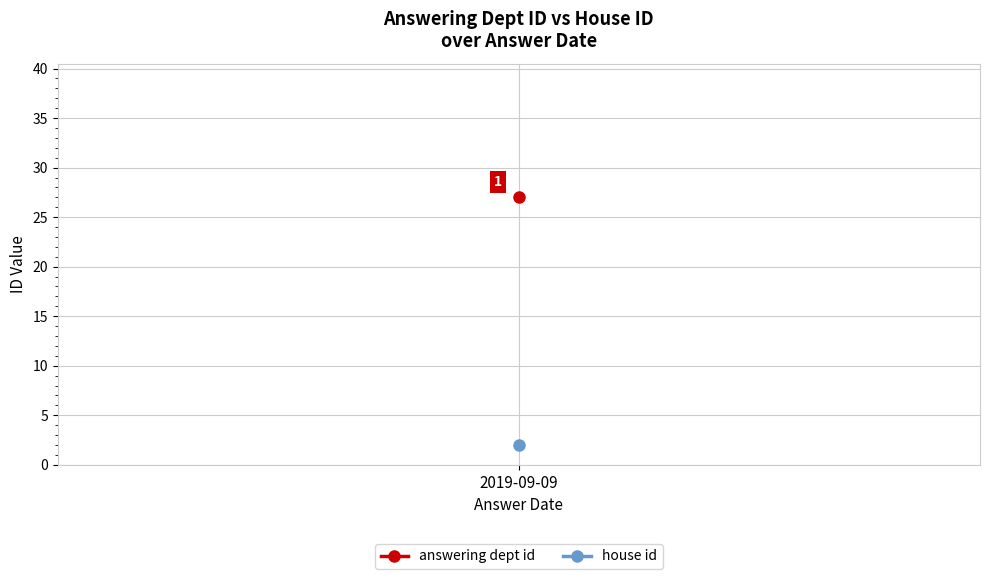

What is the smallest value displayed?

2